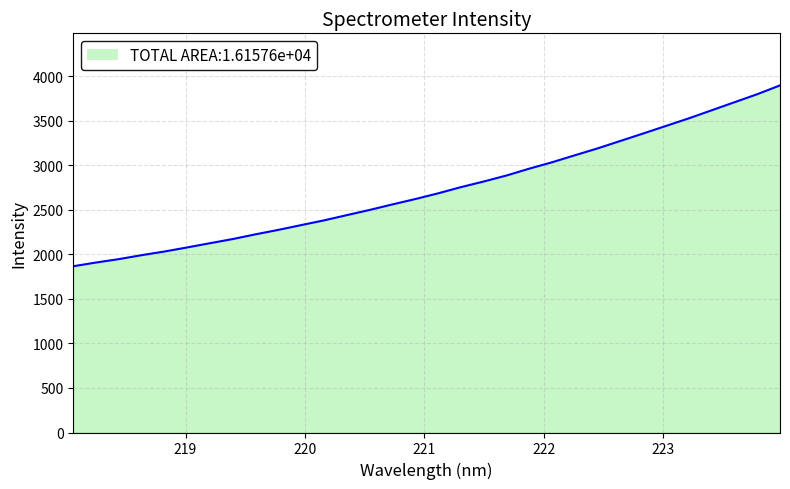

What is the difference between the maximum and minimum values?

2029.5